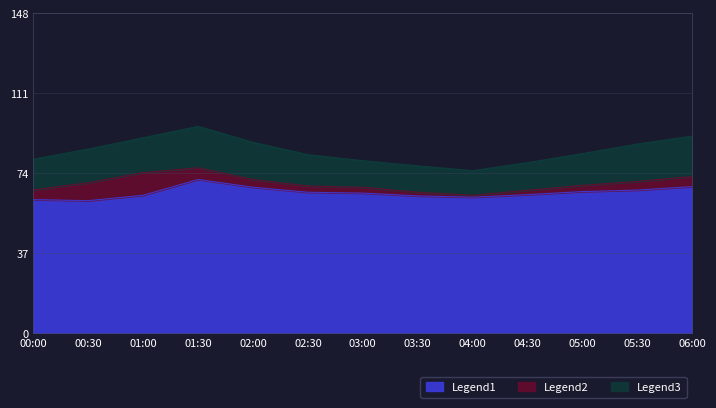

True or false: Legend2 has more than 2 points higher than both neighbors.

False